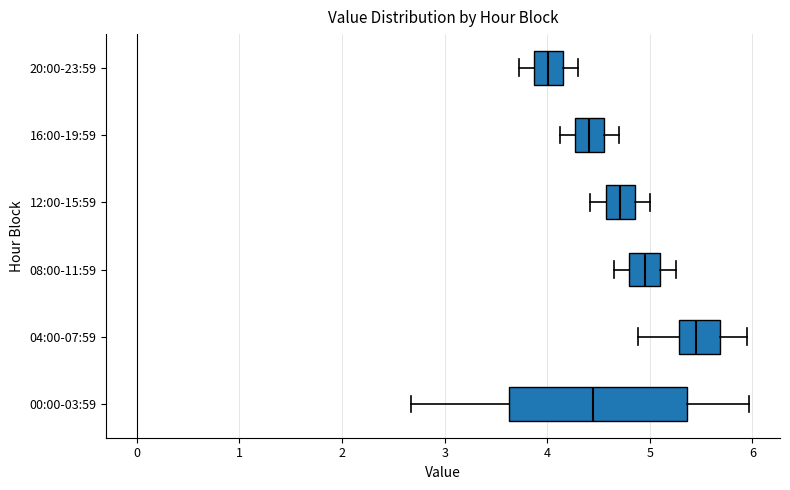

Which box has the furthest to the right median line?

04:00-07:59